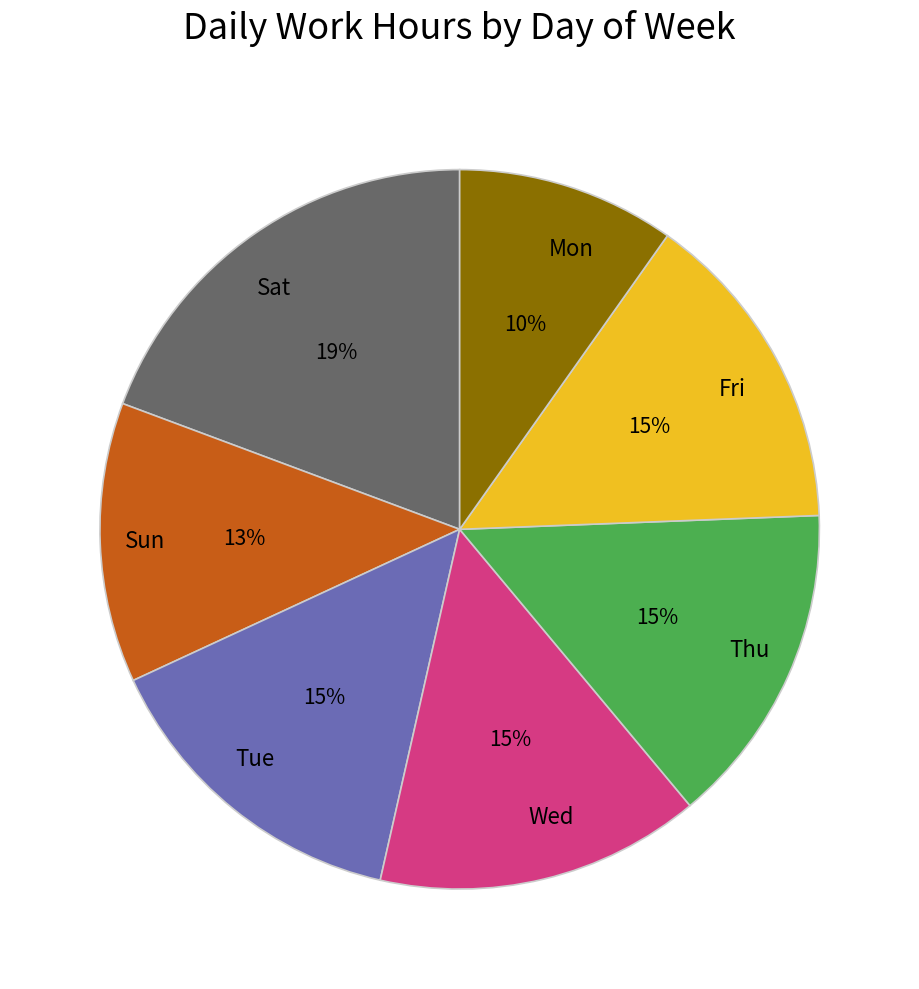

Count the number of slices in the pie.

7